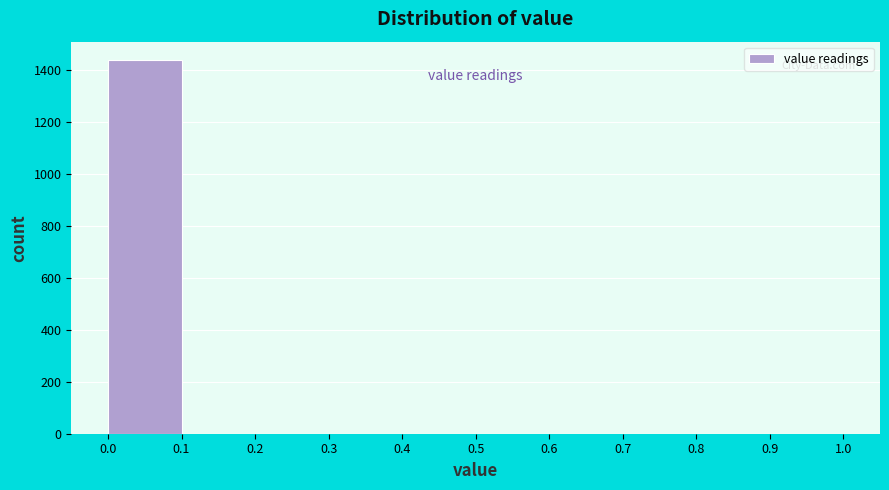

Reading left to right, list every bar in this chart as the range it spans on the x-axis followed by its height. The values are not printed on the chart, so give them approximately, as read against the axis.

0.0 to 0.1: 1440
0.1 to 0.2: 0
0.2 to 0.3: 0
0.3 to 0.4: 0
0.4 to 0.5: 0
0.5 to 0.6: 0
0.6 to 0.7: 0
0.7 to 0.8: 0
0.8 to 0.9: 0
0.9 to 1.0: 0